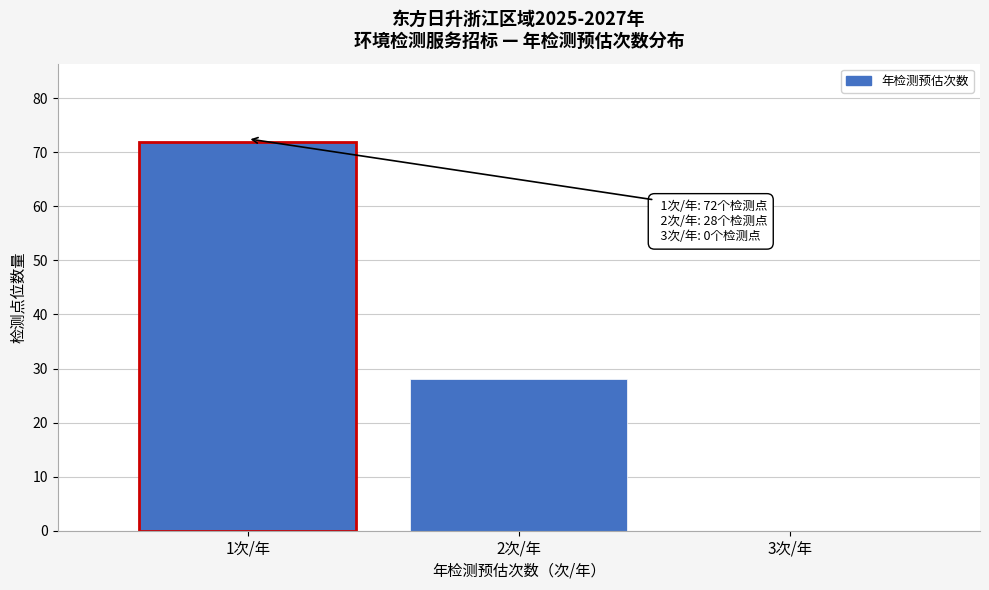

Reading left to right, list all the values displayed in this chart.

1次/年=72	2次/年=28	3次/年=0